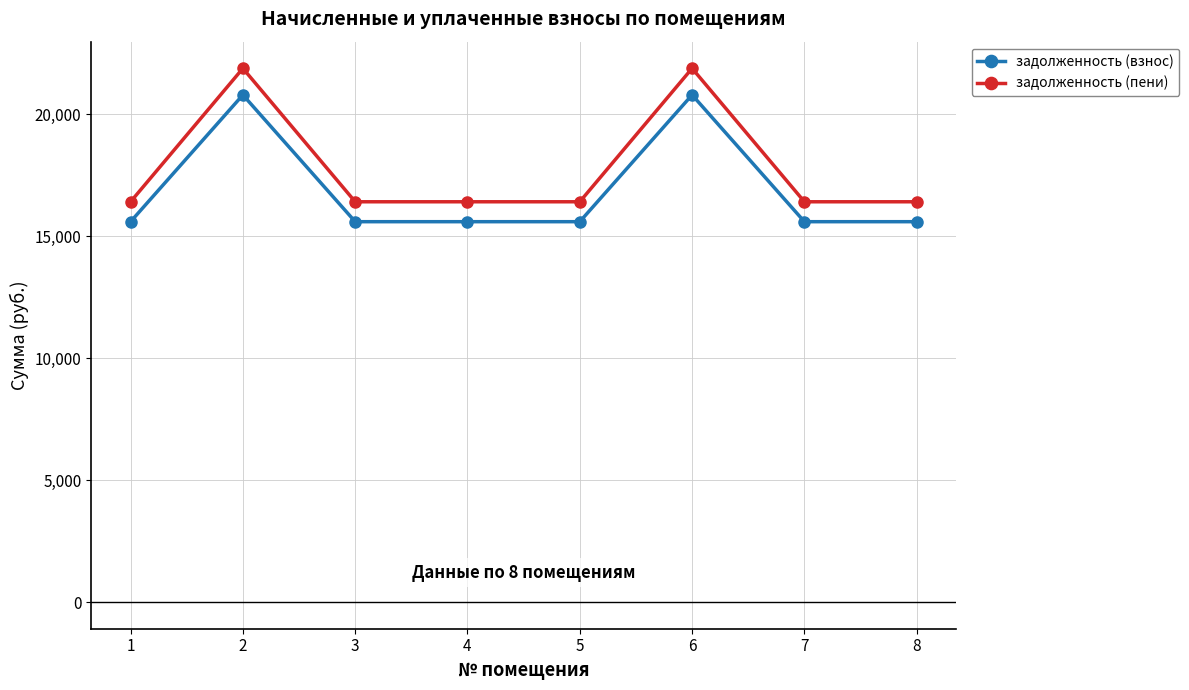

True or false: задолженность (пени) and задолженность (взнос) cross at least once.

False